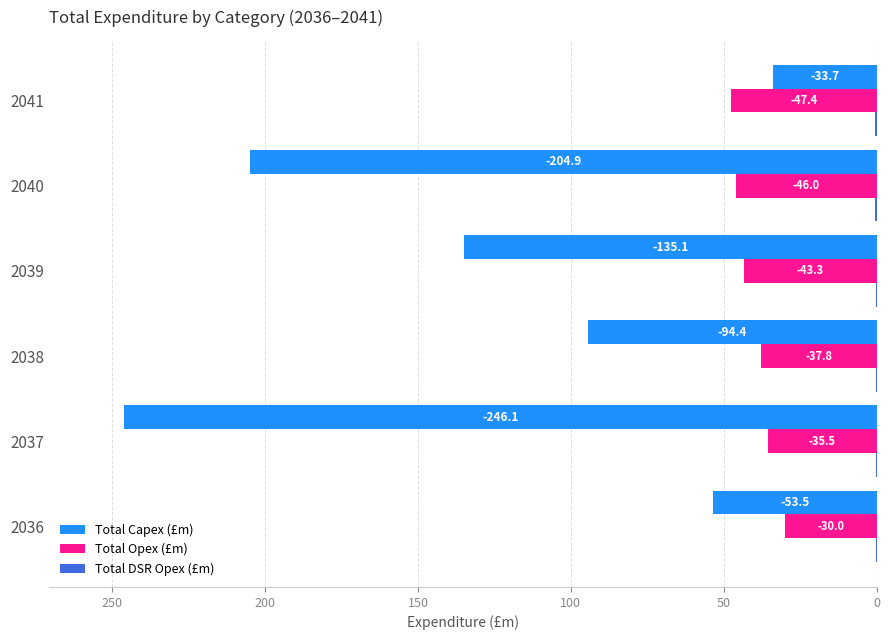

How many bars are there in each group?

3